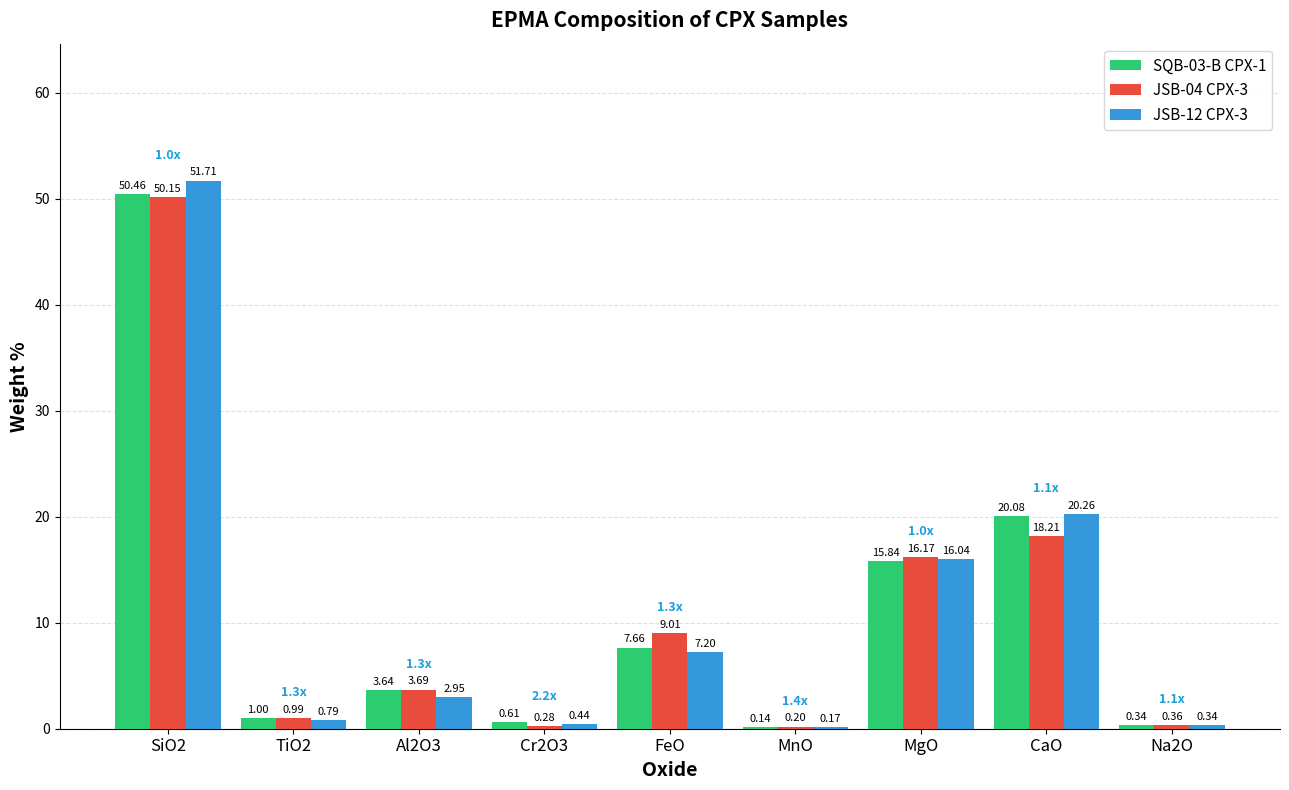

At which category is the sum across all series the highest?

SiO2